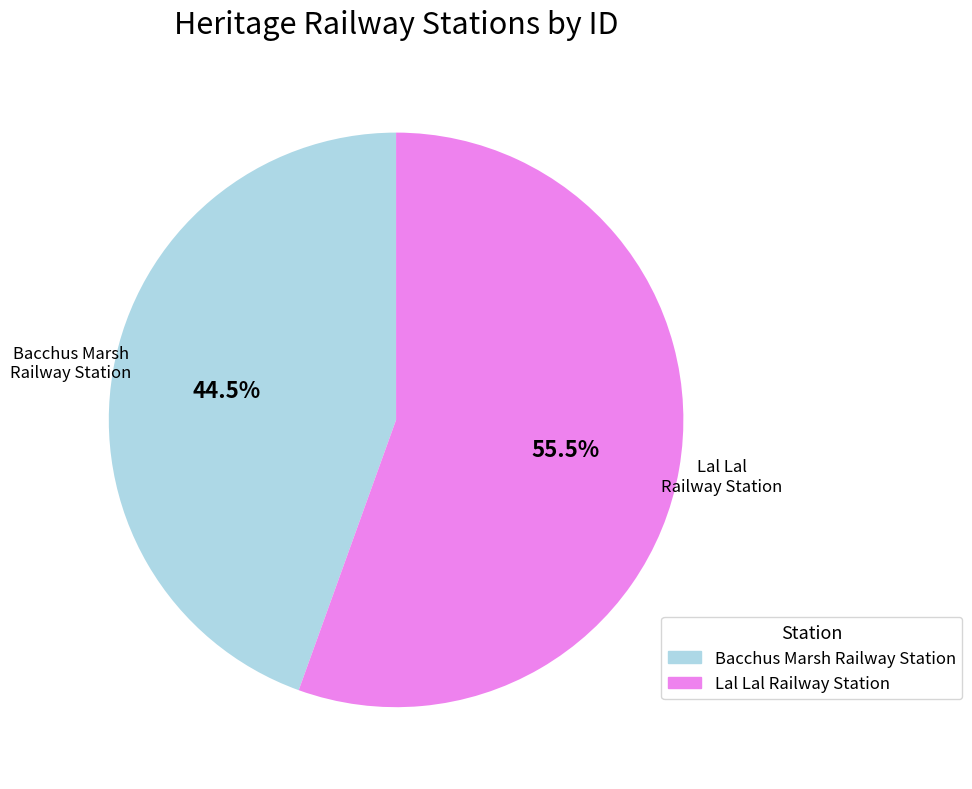

Between Lal Lal Railway Station and Bacchus Marsh Railway Station, which is larger?

Lal Lal Railway Station